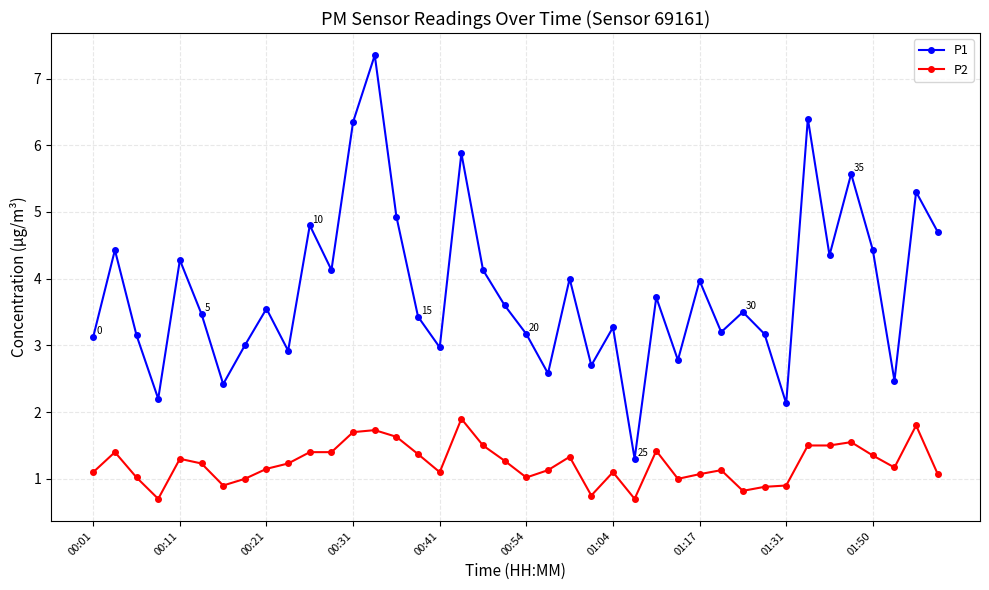

What are all the series names shown in the legend?

P1, P2